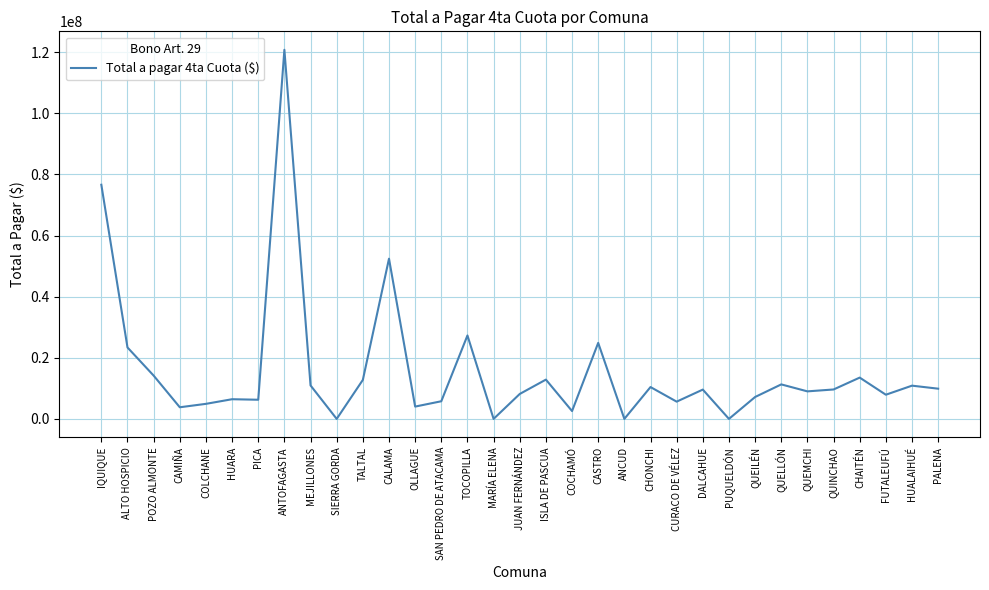

Which has a higher value, DALCAHUE or ISLA DE PASCUA?

ISLA DE PASCUA